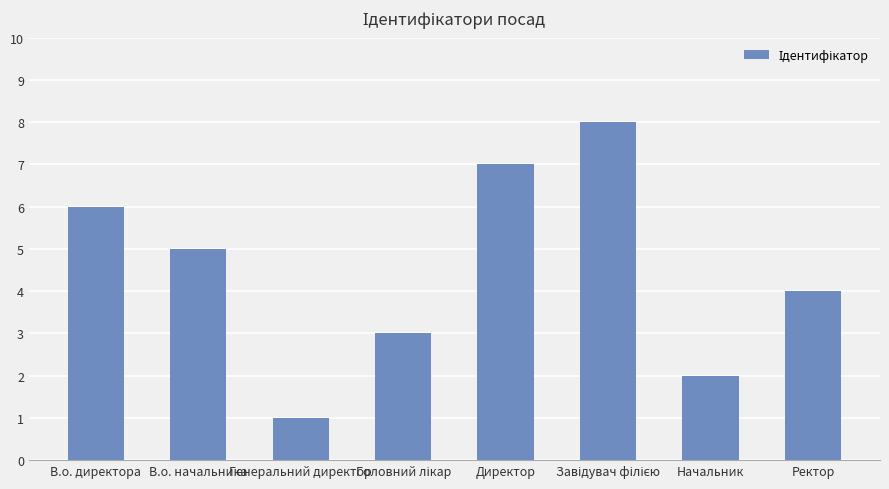

Reading left to right, list all the values displayed in this chart.

6	5	1	3	7	8	2	4